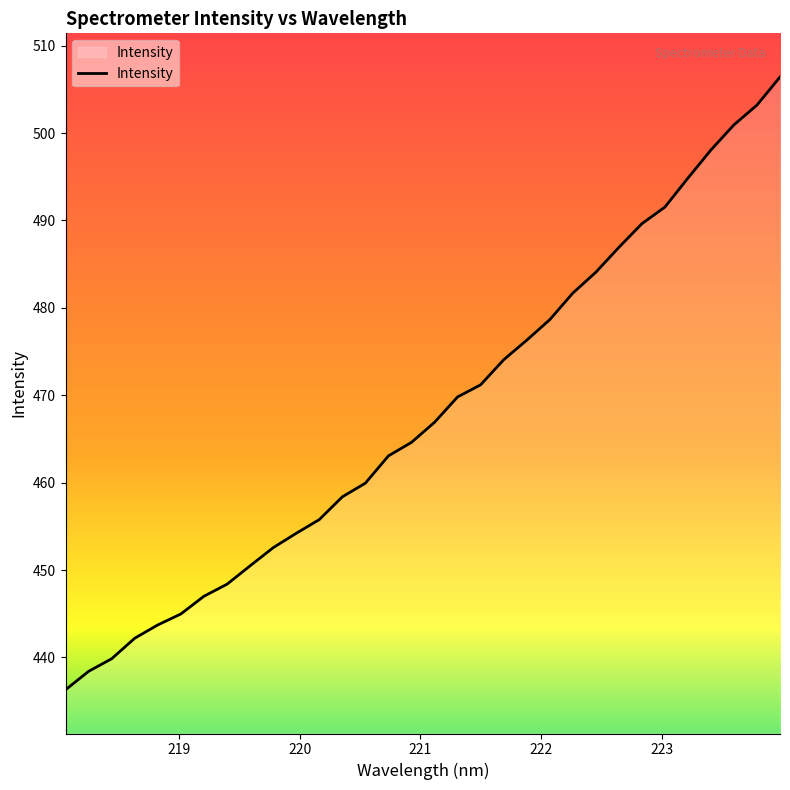

How many values are below 466?

16